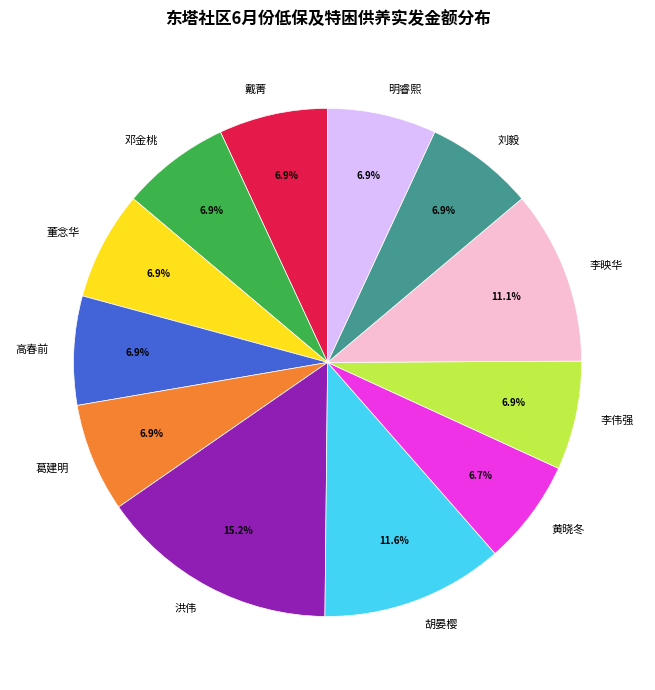

What percentage is NOT represented by 胡晏樱?

88.4%